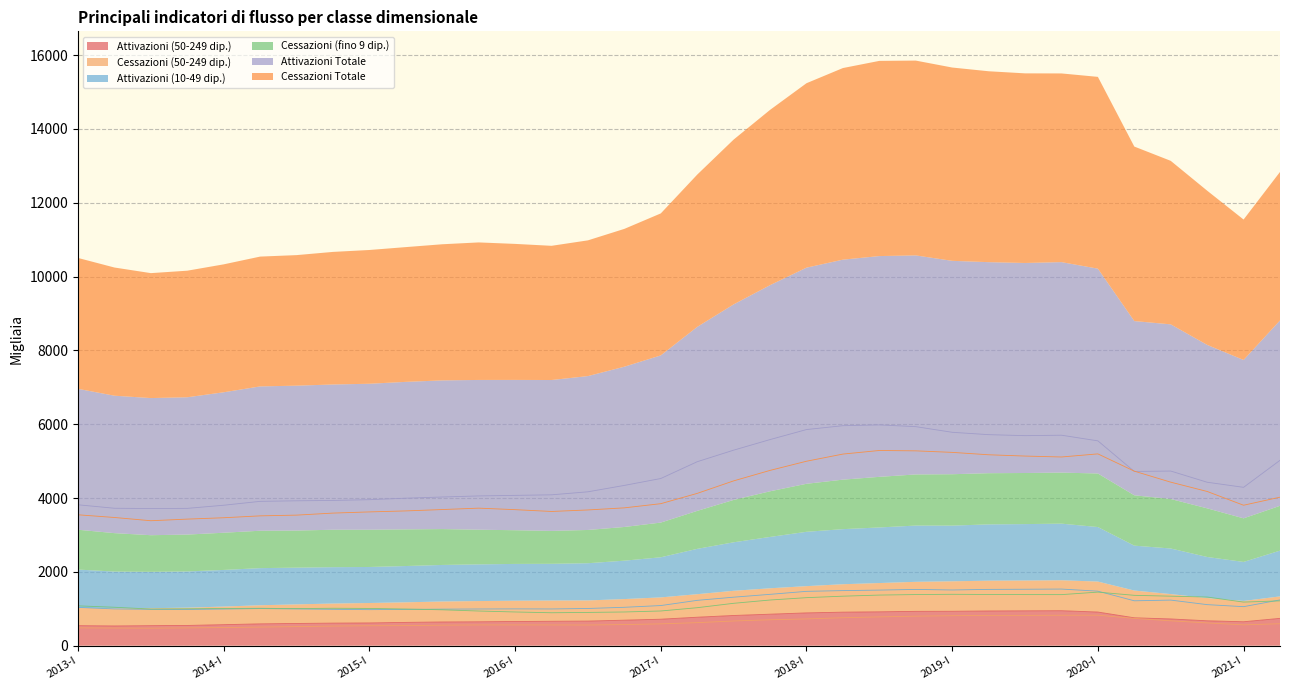

How many data points in Cessazioni (fino 9 dip.) are less than 1079?

17